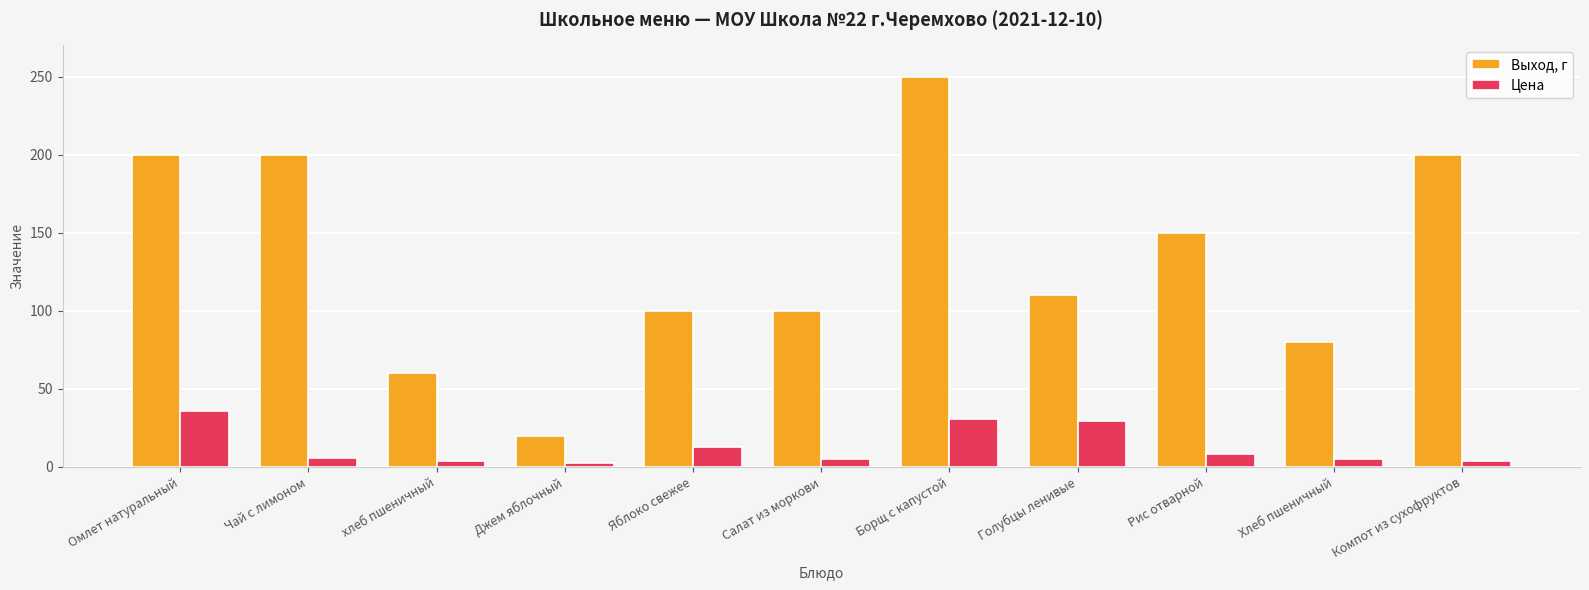

What is the difference between the Цена values at Яблоко свежее and Рис отварной?

4.1